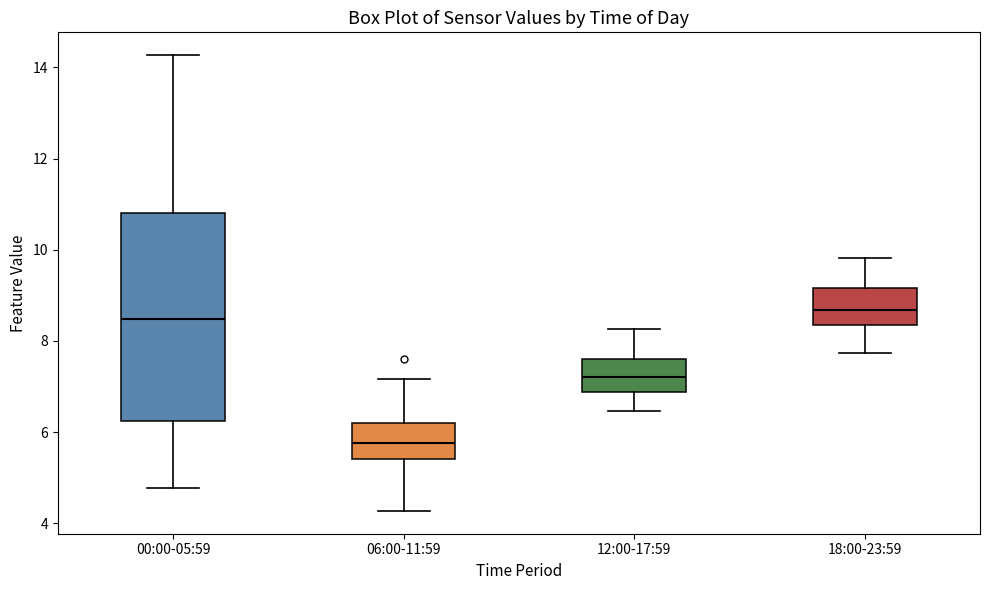

Which box's median line is the lowest?

06:00-11:59